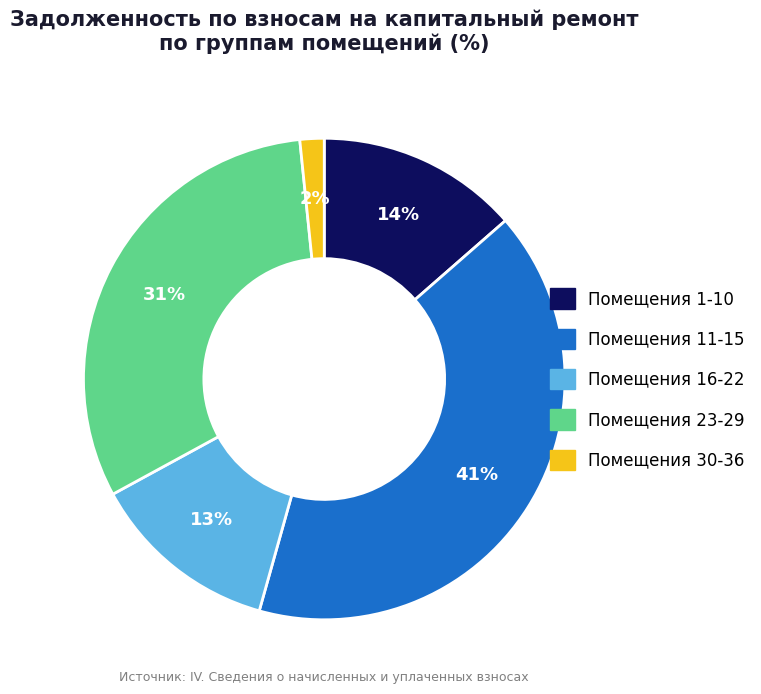

Is there any slice that represents more than half of the pie?

No